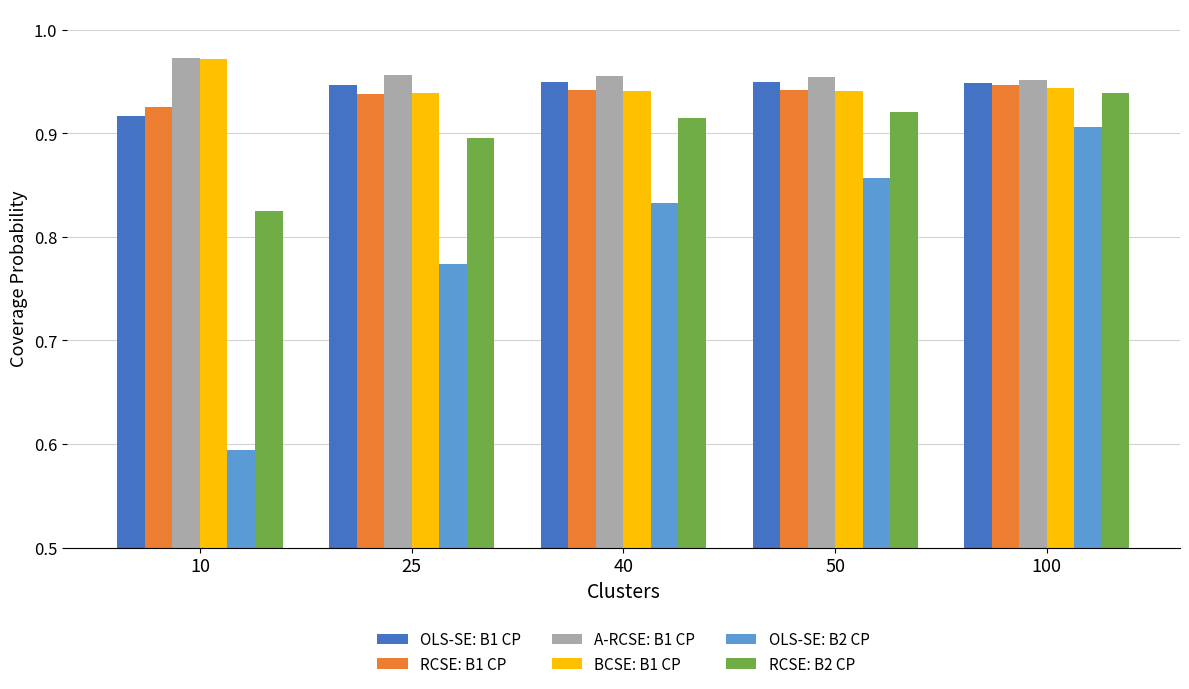

How many distinct data groups are displayed?

6